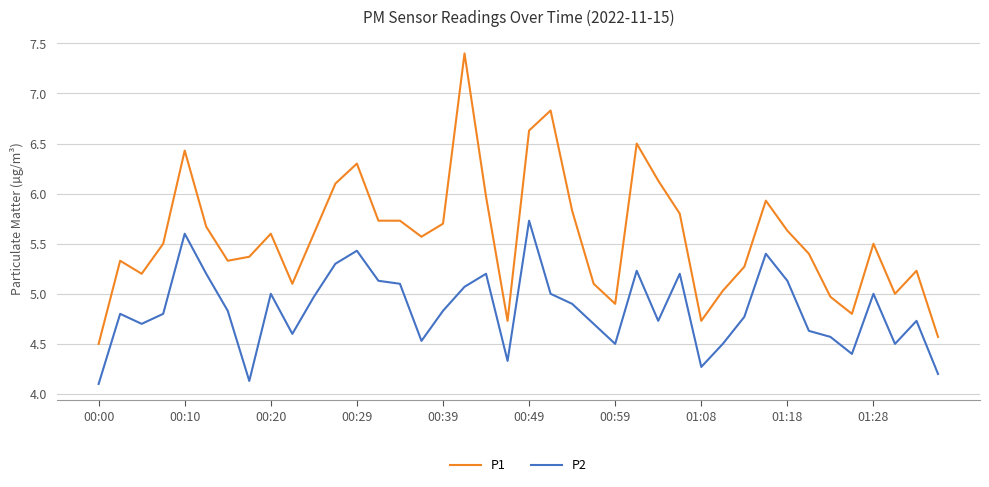

True or false: P1 and P2 intersect in this chart.

False